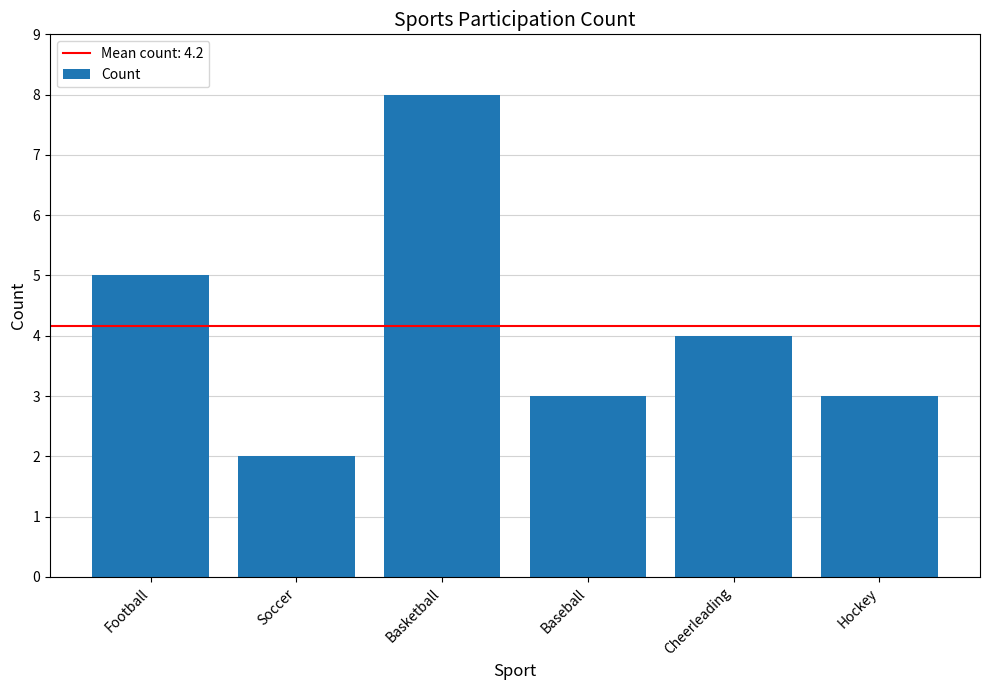

What is the difference between the maximum and minimum values?

6